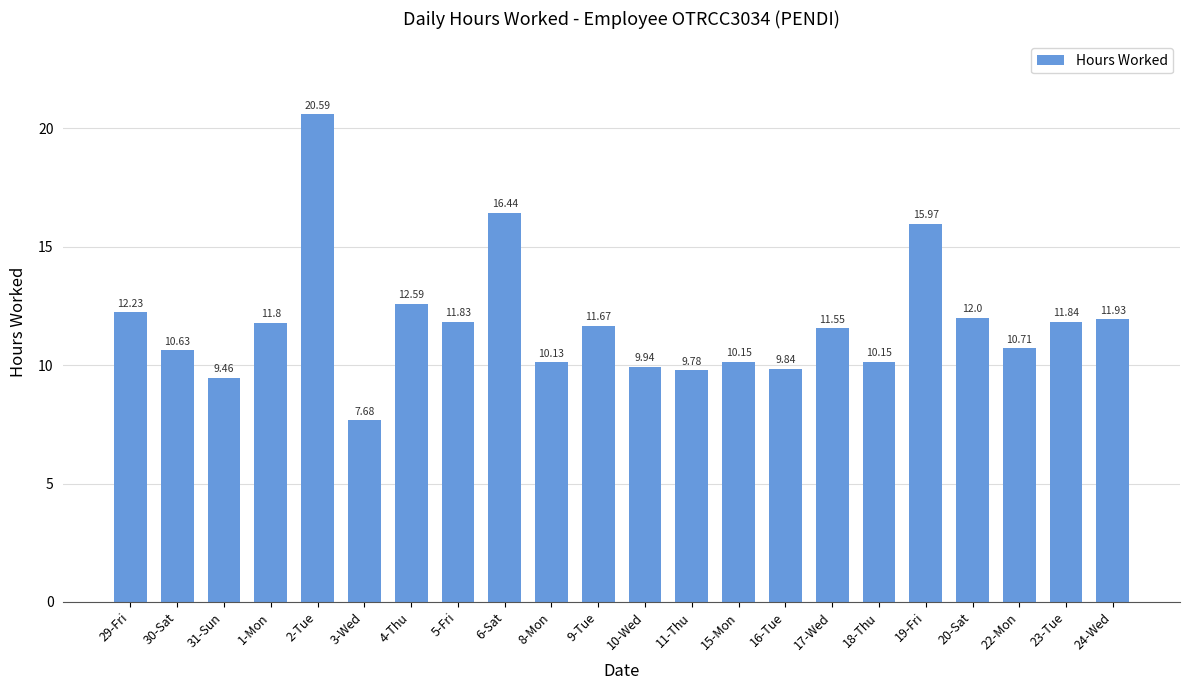

What is the sum of the values at 8-Mon and 4-Thu?

22.7